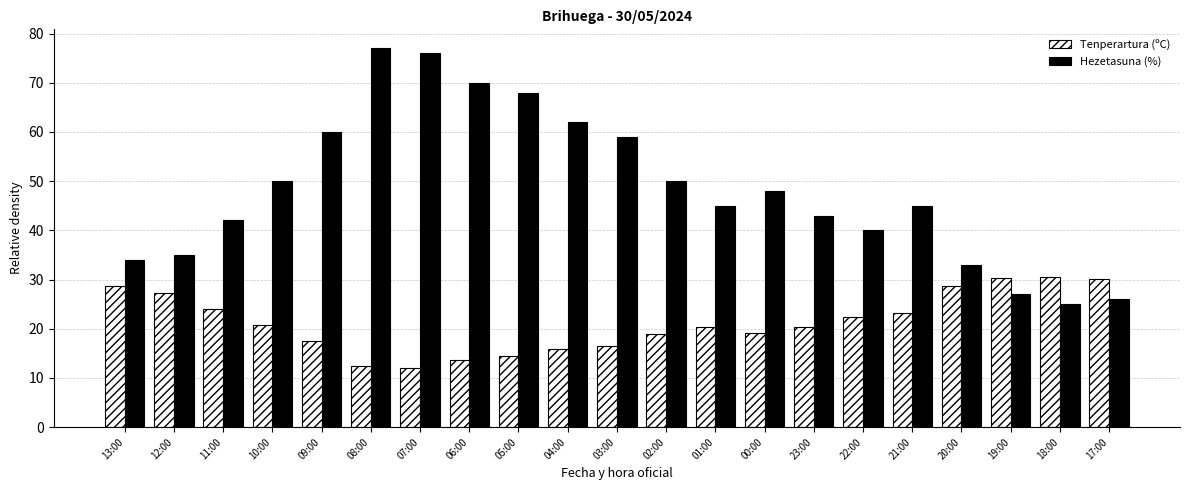

What is the spread (max minus min) of values at 13:00?

5.4